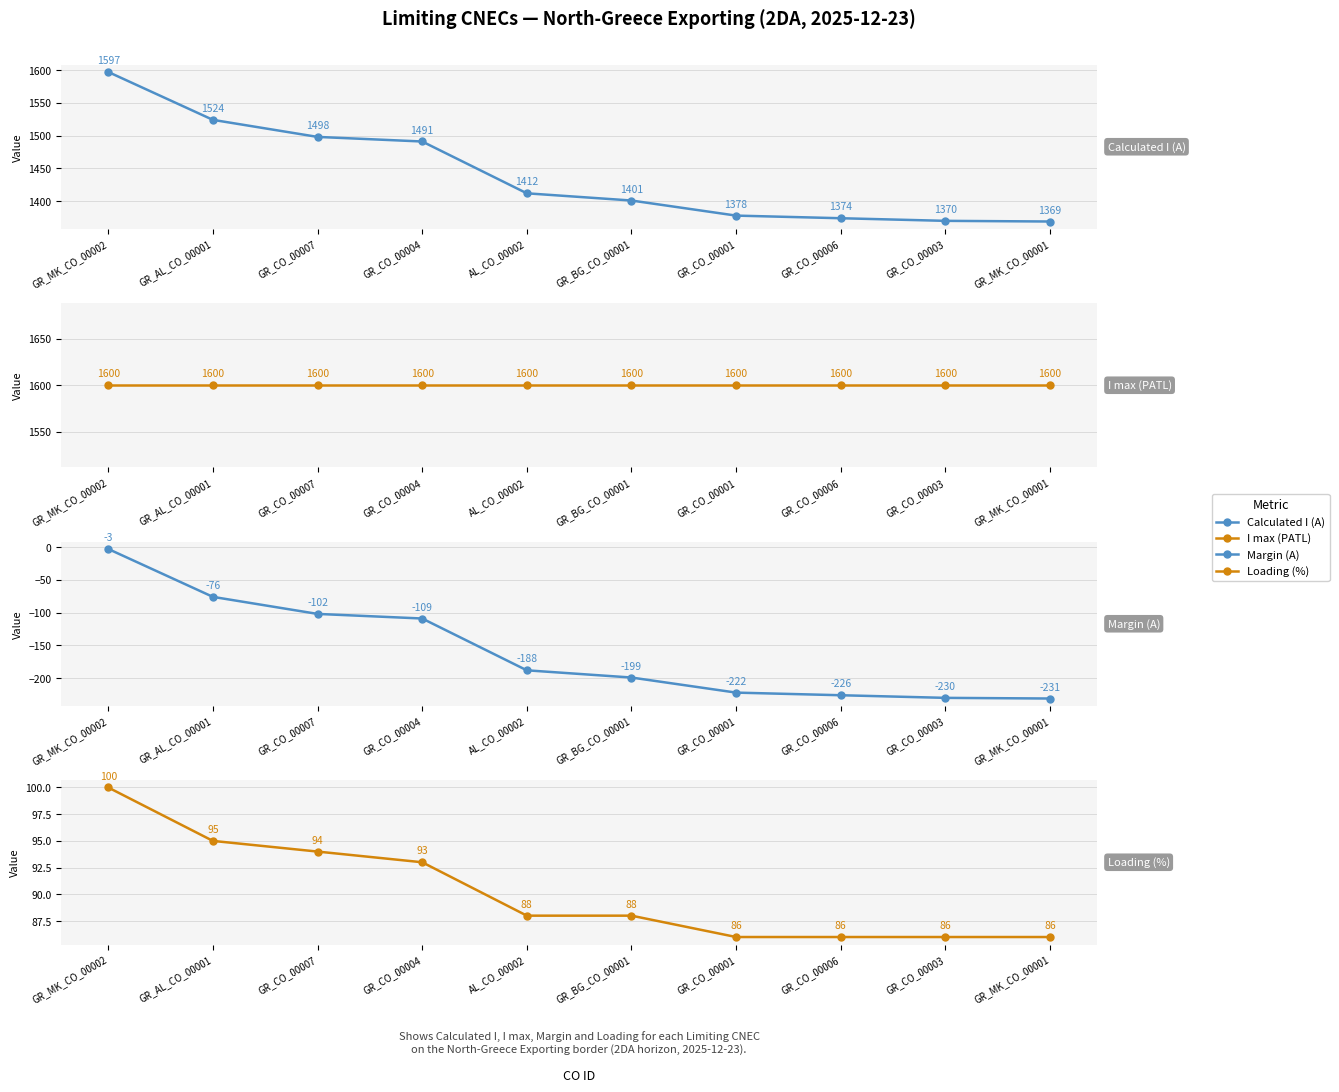

What is the spread (max minus min) of values at GR_MK_CO_00002?

1603